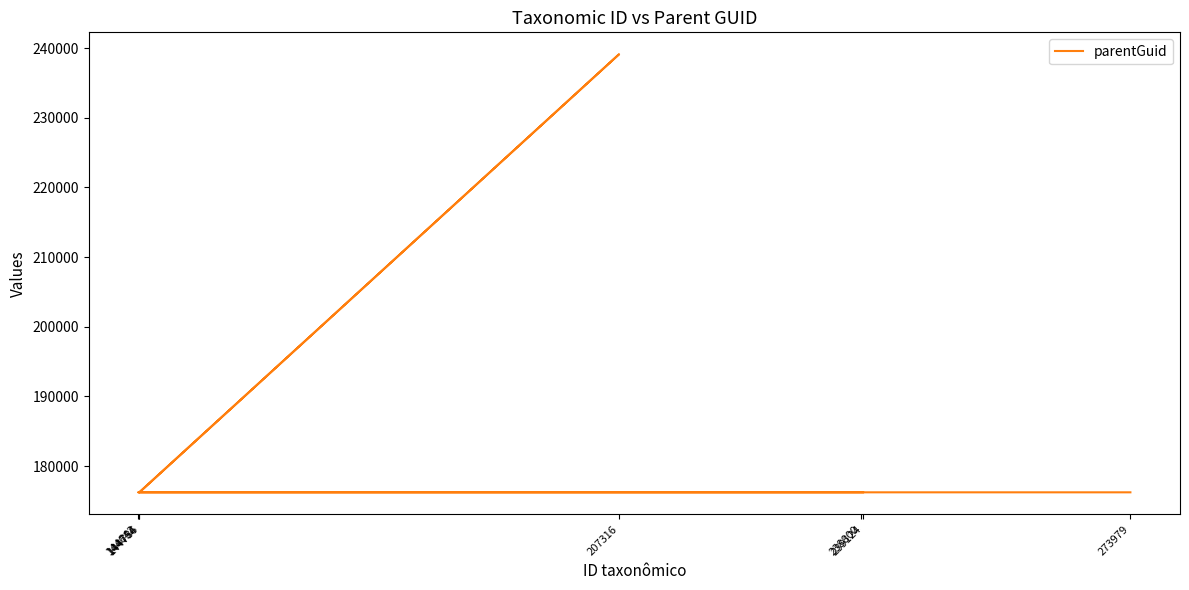

Rank the categories by value from lowest to highest.

273979, 144642, 144754, 144786, 238800, 239124, 207316